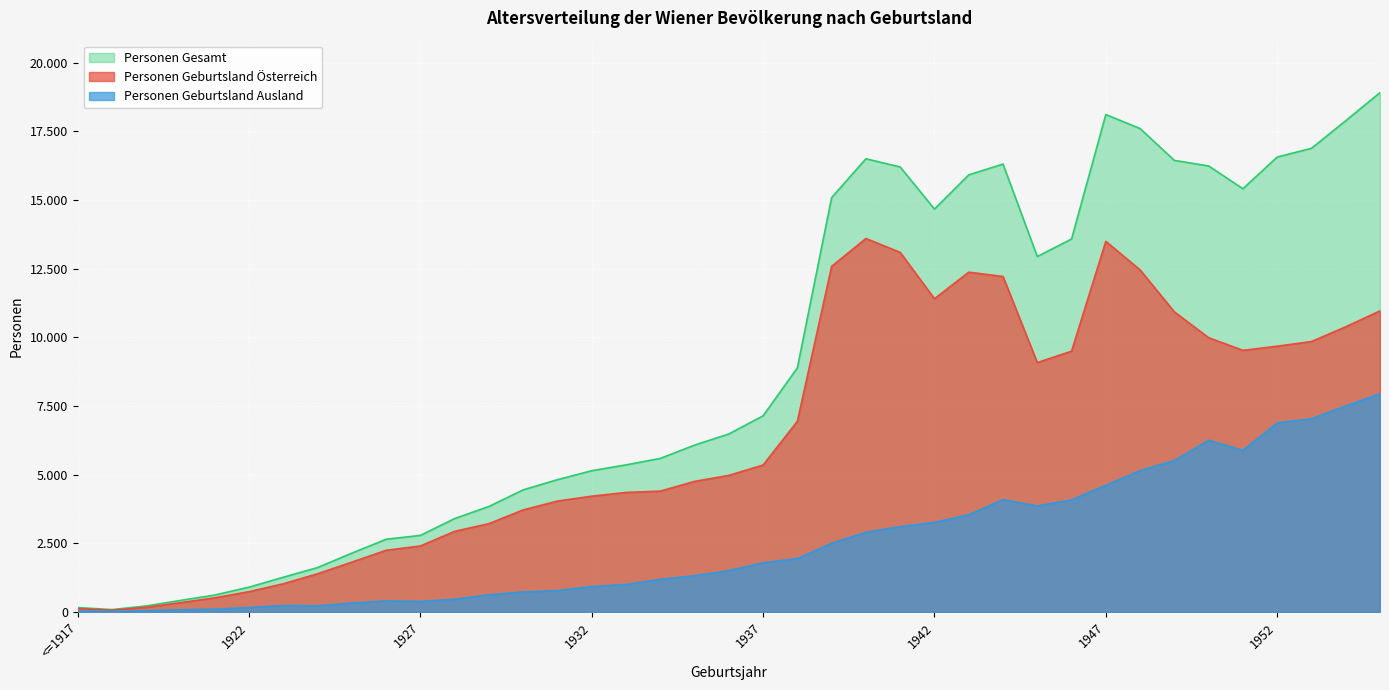

How many data points does each series have?

39